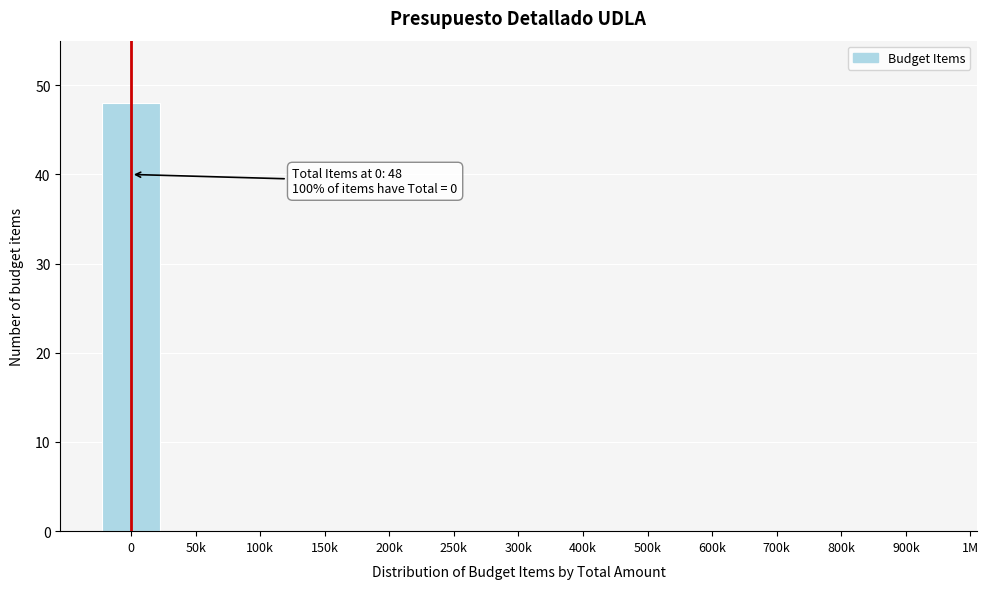

Reading right to left, extract all data points from this chart.

900k=0	800k=0	700k=0	600k=0	500k=0	400k=0	300k=0	250k=0	200k=0	150k=0	100k=0	50k=0	0=48